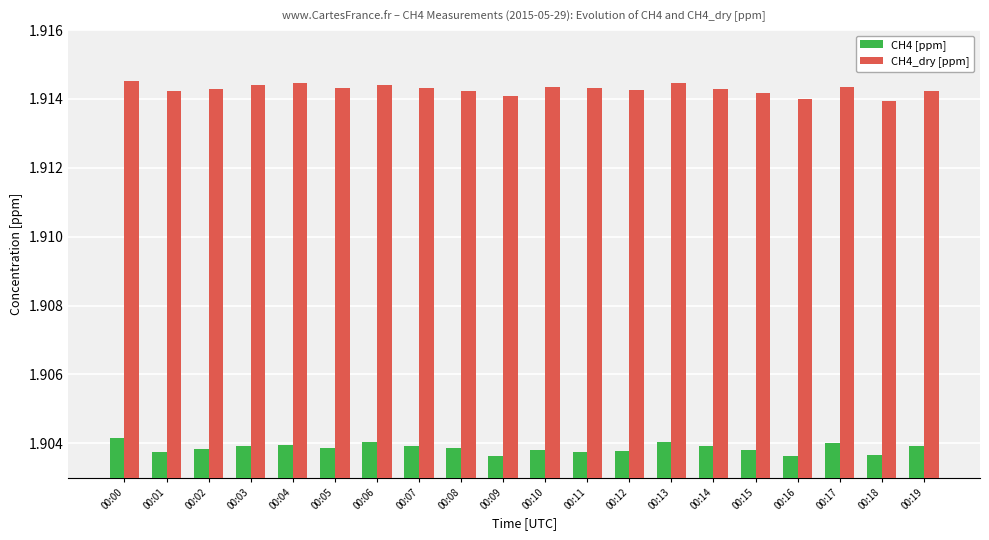

How many CH4_dry [ppm] values are between 1 and 2?

20